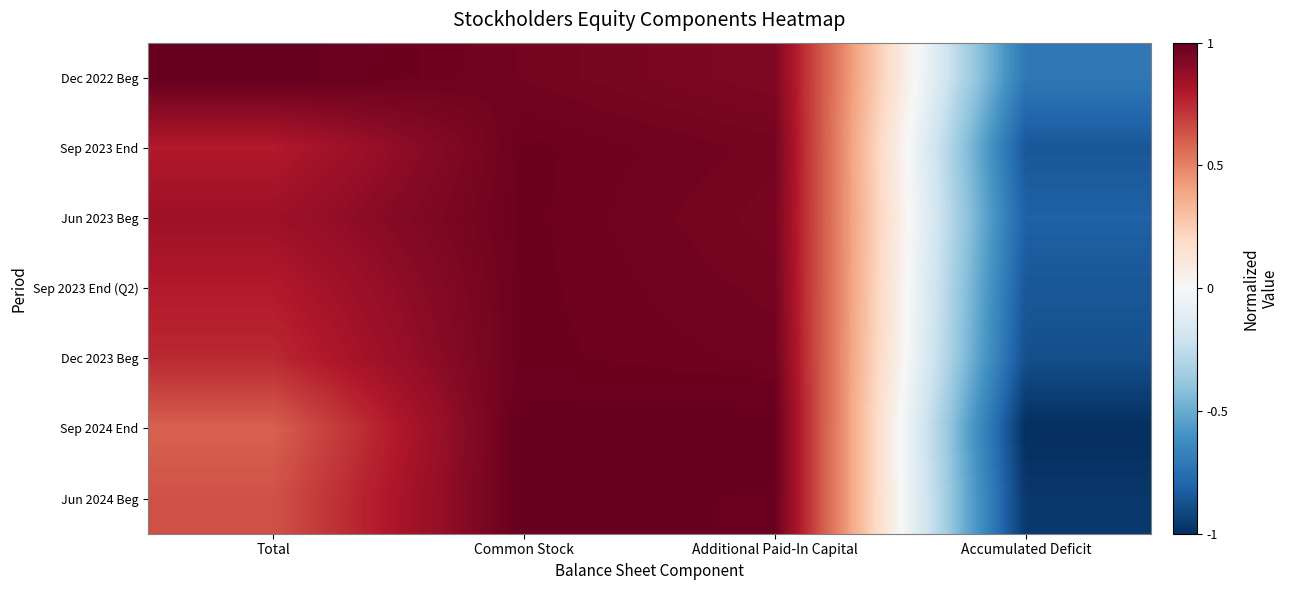

At which category does the chart reach its minimum across all series?

Accumulated Deficit